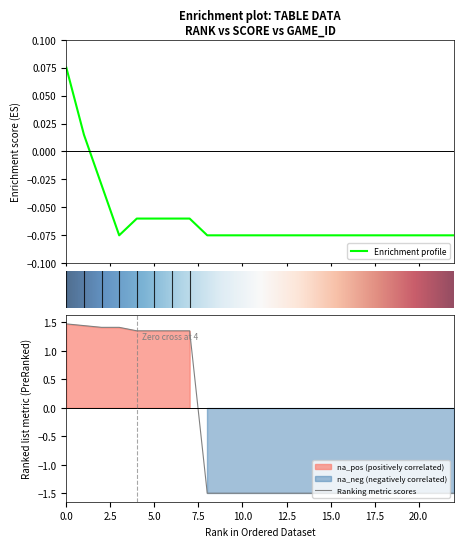

Is it true that Ranking metric scores equals -0.9 at 10.0?

False